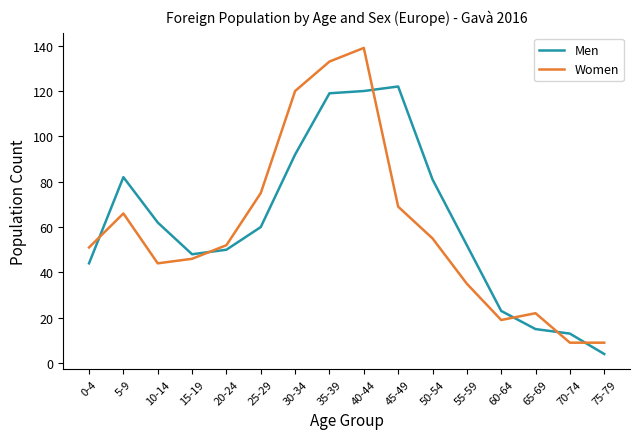

Where is Men nearest to the value 63?

10-14